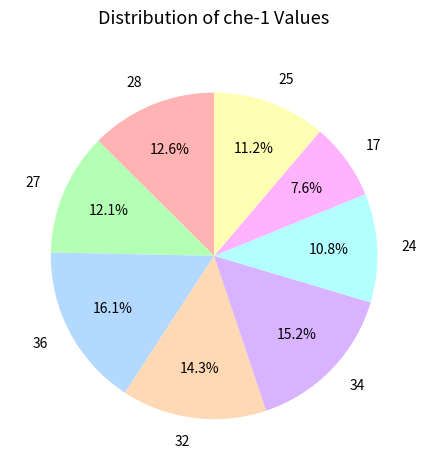

Which category has the smallest portion of the pie?

17